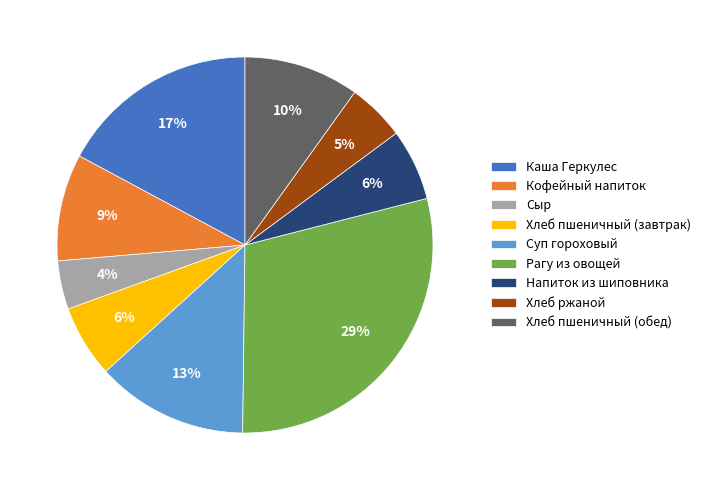

To the nearest percent, what portion does Хлеб пшеничный (обед) represent?

10%